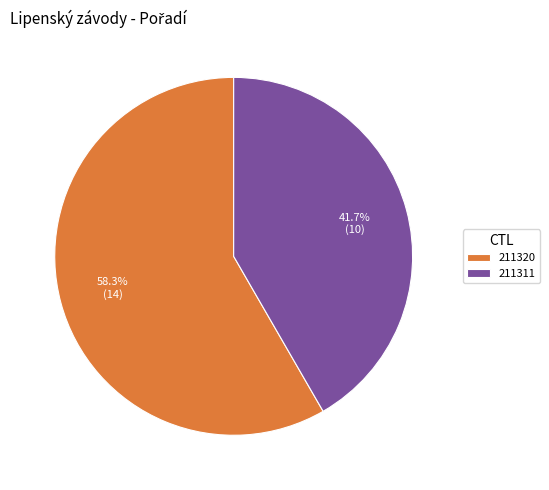

How many slices are in this pie chart?

2